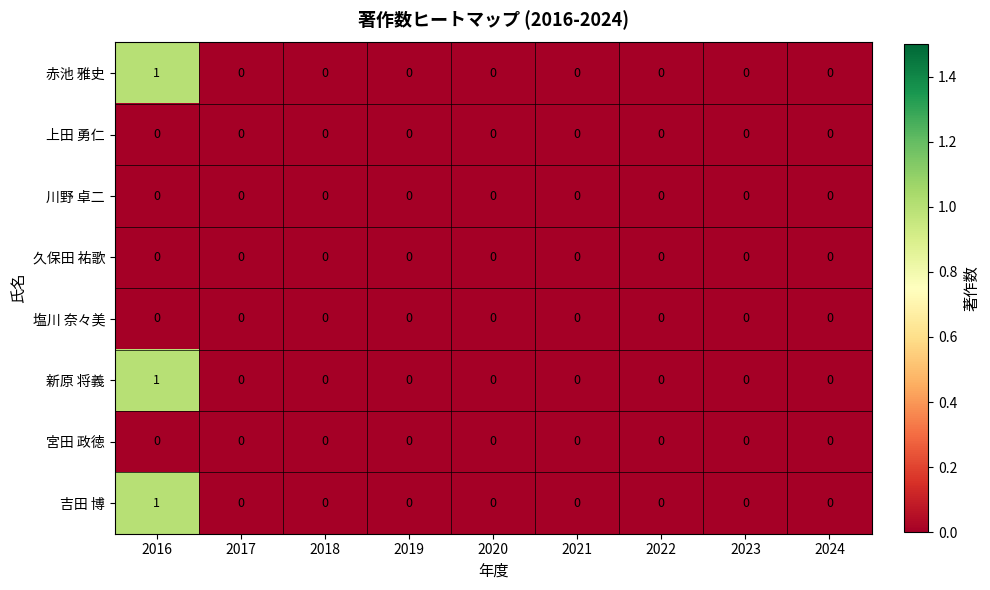

At which category is the sum across all series the highest?

2016